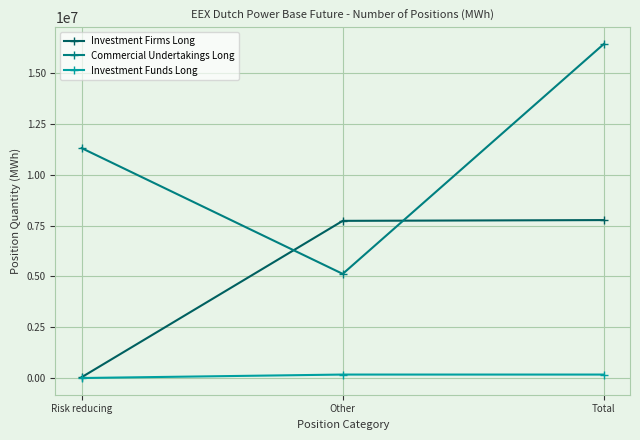

What is the difference between the highest and lowest values at Total?

16261140